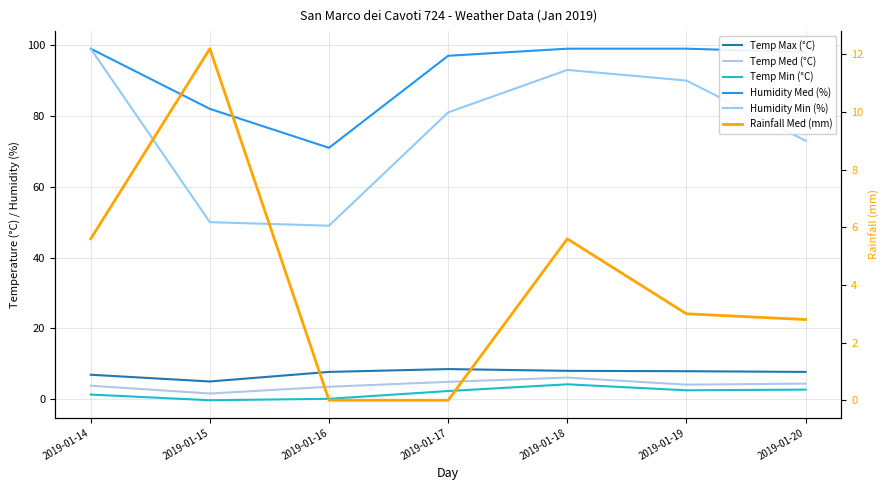

What is the difference between the maximum and second lowest values in the Humidity Med (%) series?

17.0